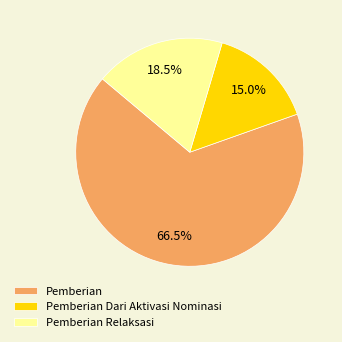

How many segments does this pie chart have?

3